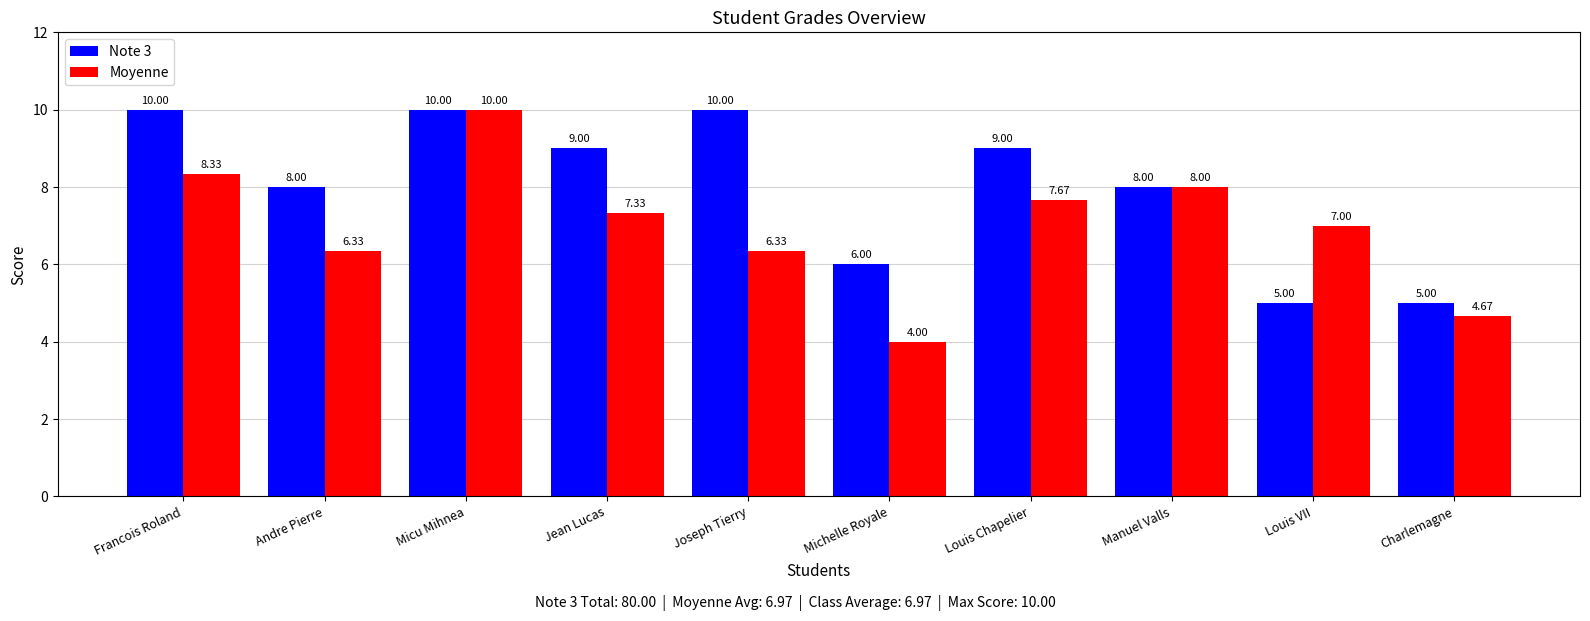

Between Joseph Tierry and Michelle Royale, which series saw the biggest shift?

Note 3